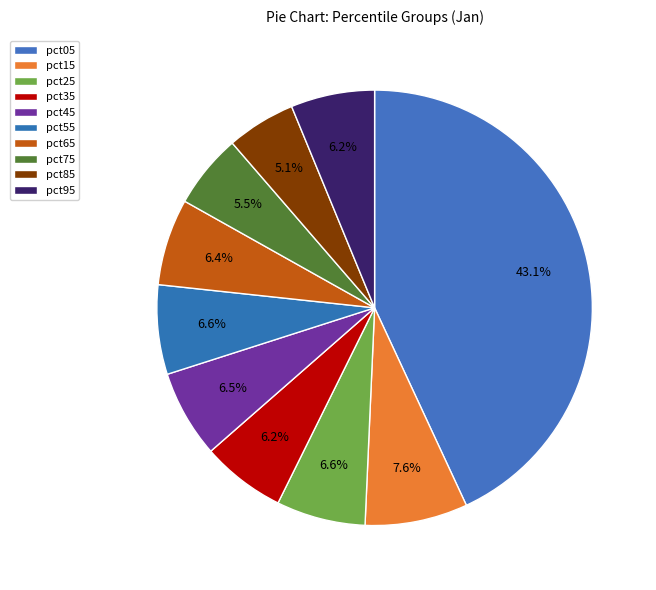

Is pct25 the majority of the pie?

No